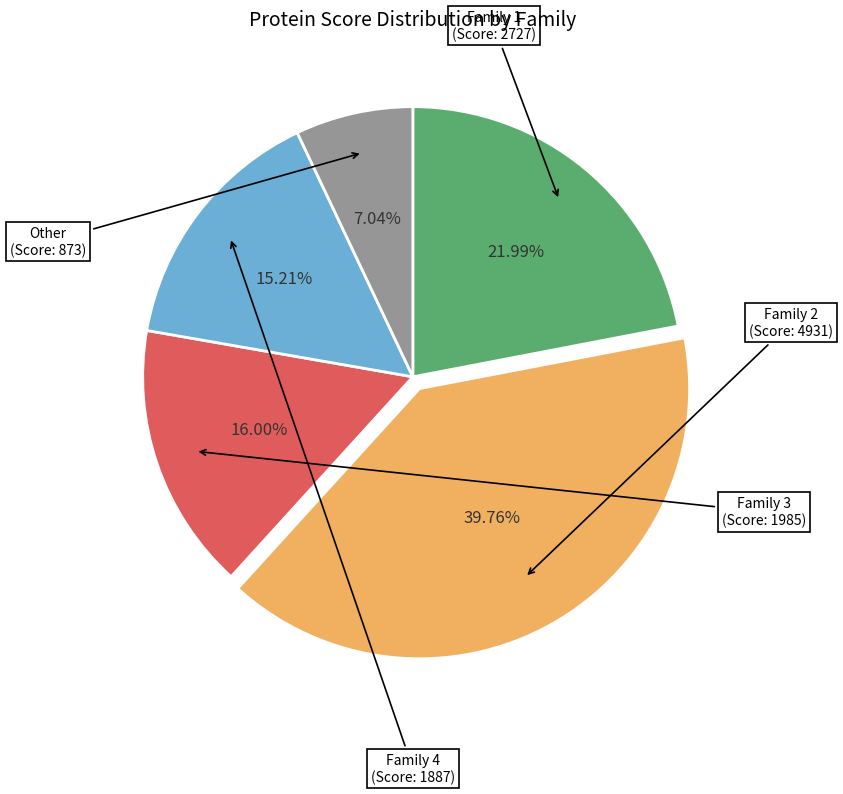

How many segments does this pie chart have?

5